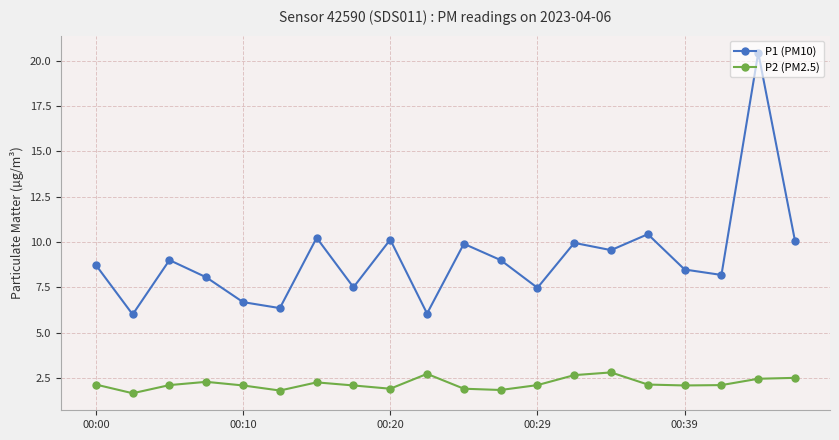

List the series in order of their peak value, highest first.

P1 (PM10), P2 (PM2.5)